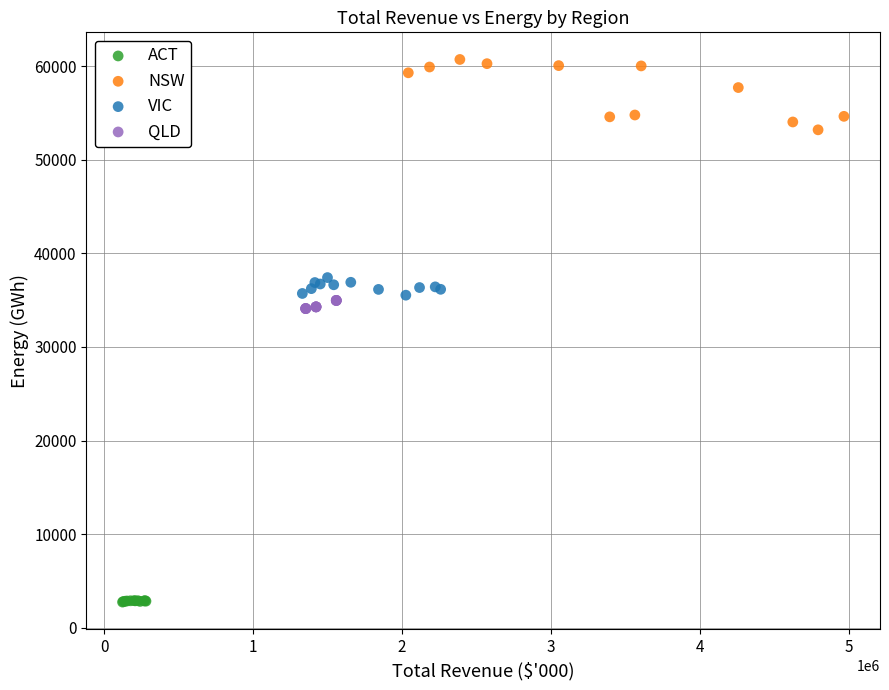

Which series contains the highest Y value?

NSW